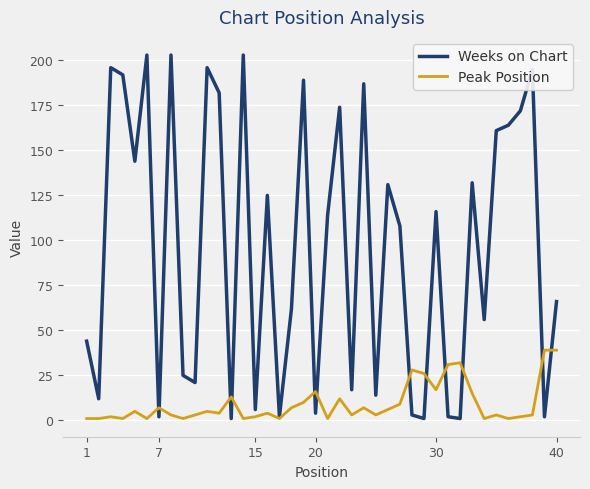

Rank the series by their maximum value, from highest to lowest.

Weeks on Chart, Peak Position